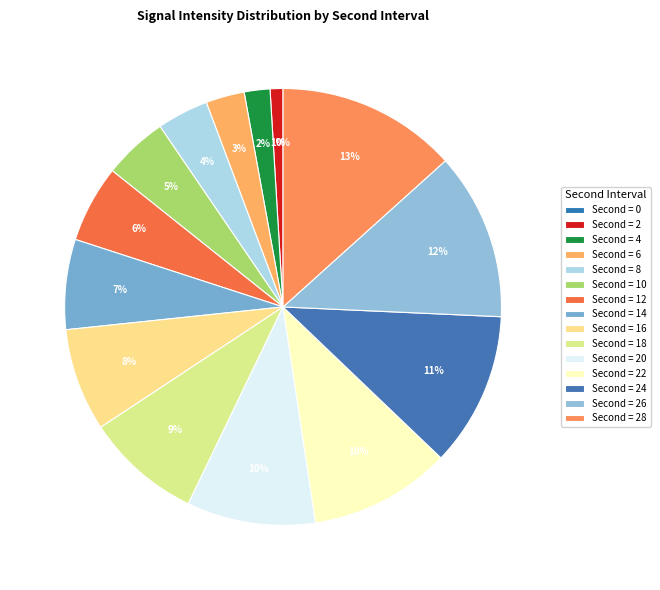

Combined, do 24 and 4 account for over 50%?

No